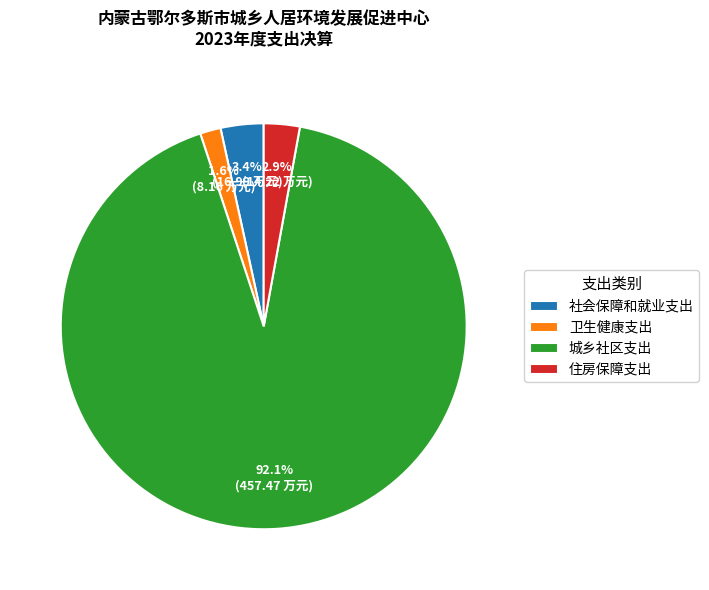

Approximately how many times larger is the value at 社会保障和就业支出 compared to 住房保障支出?

1.2